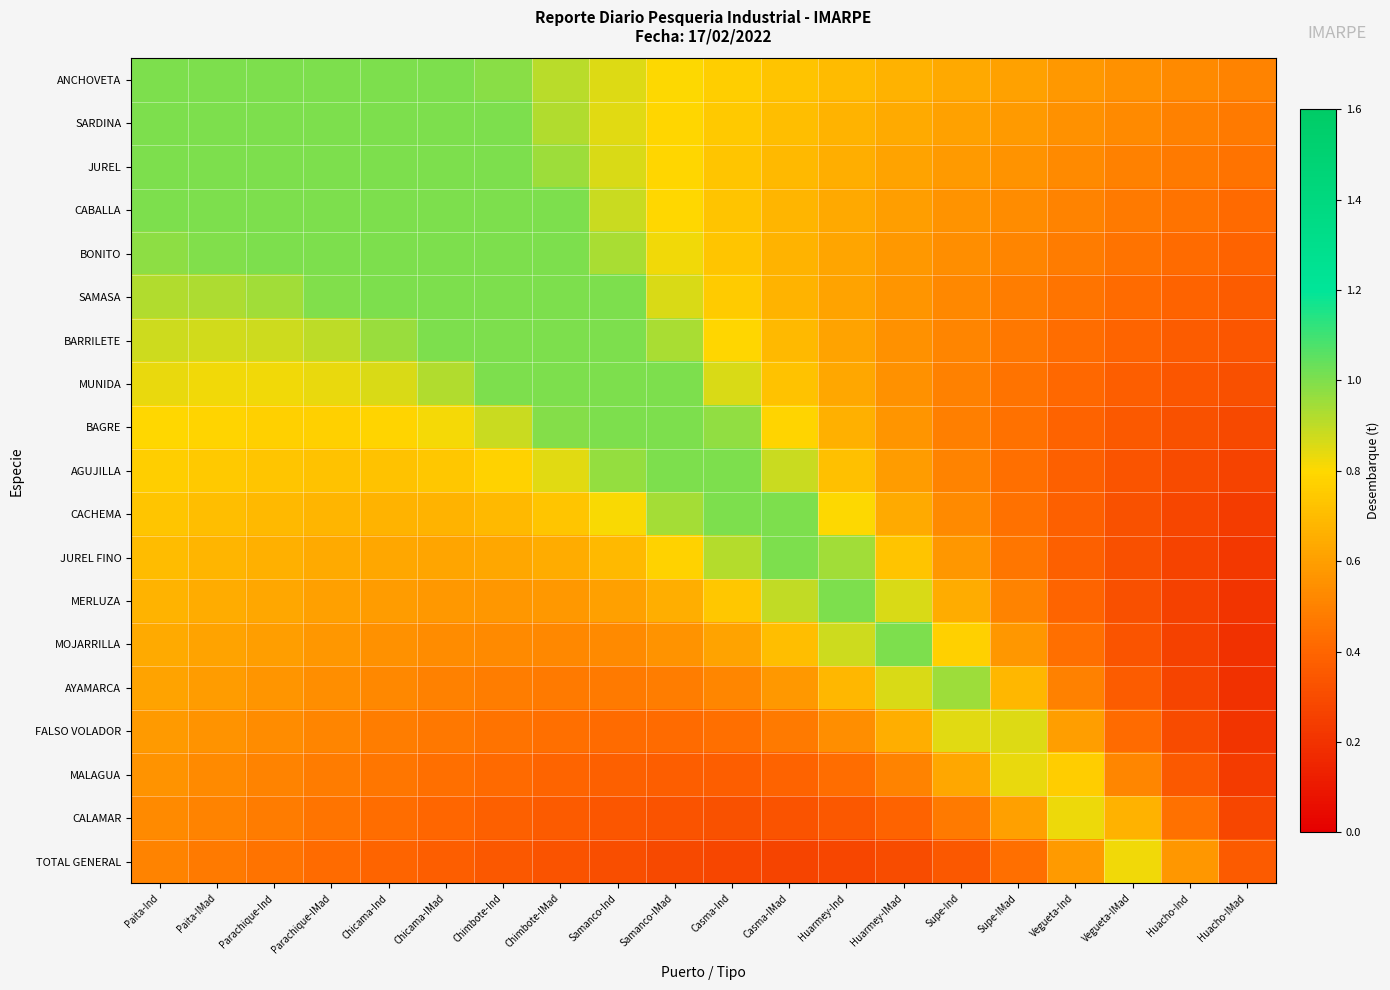

What is the greatest value displayed?

1.0